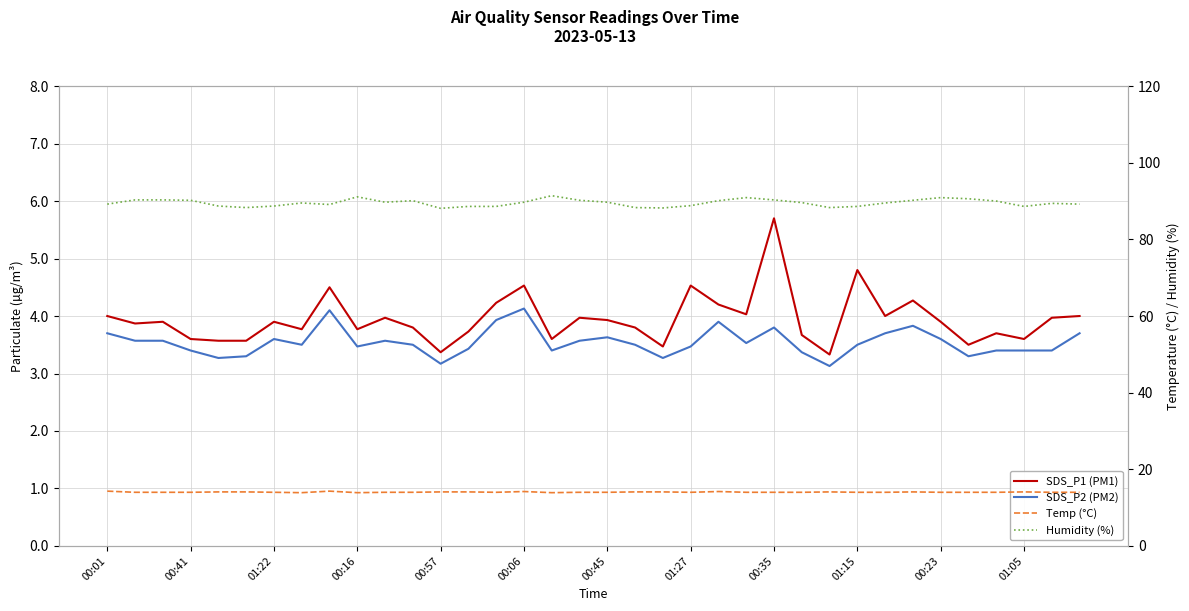

How many Temp (°C) values are between 14 and 15?

33